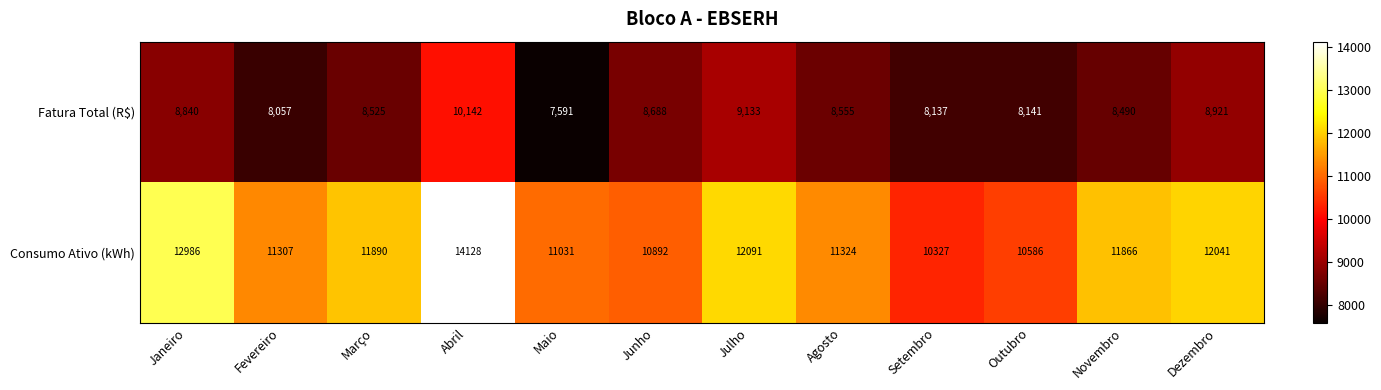

What is the difference between the maximum and minimum values in the Fatura Total (R$) series?

2551